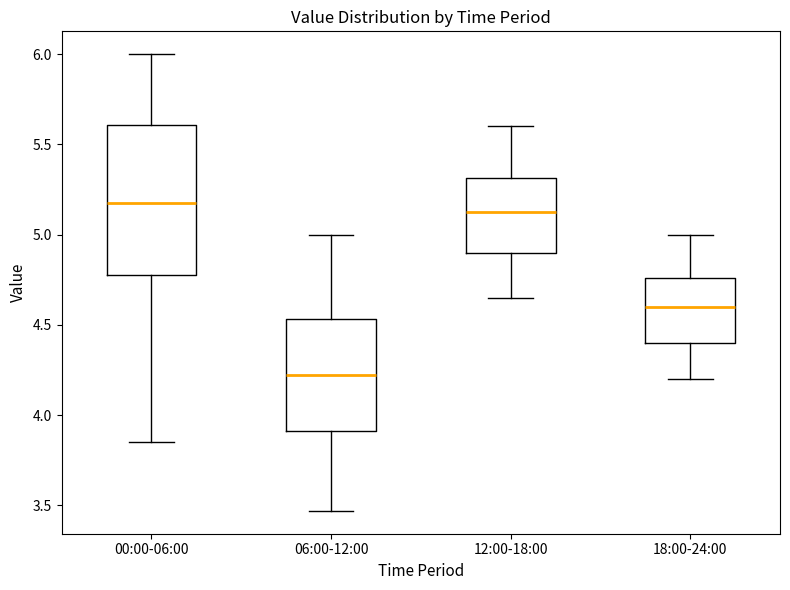

Where is the upper edge of the box for 06:00-12:00 on the y-axis? The values are not printed on the chart, so give them approximately, as read against the axis.

4.55